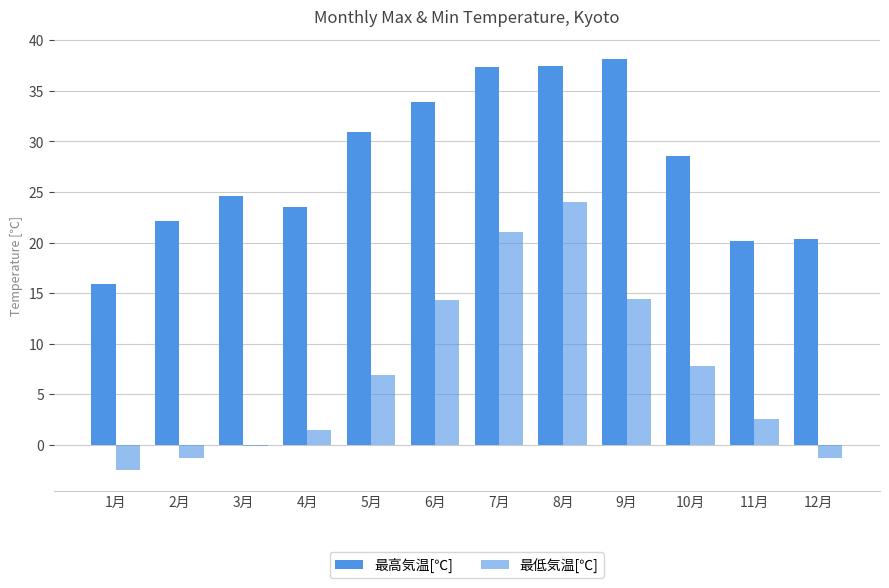

What is the difference between the second highest and second lowest values in the 最高気温[℃] series?

17.4